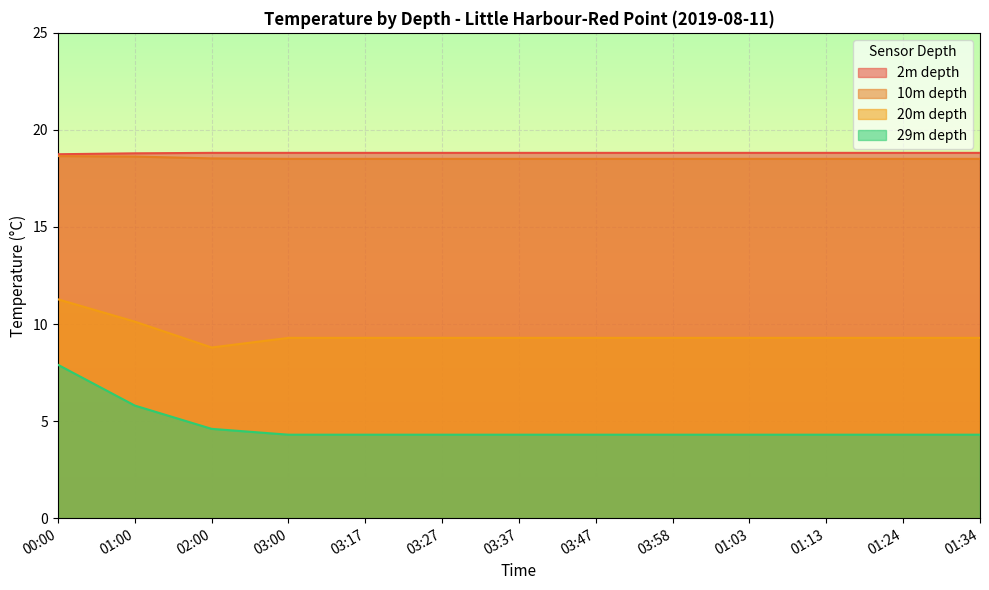

At which category is the sum across all series the highest?

00:00